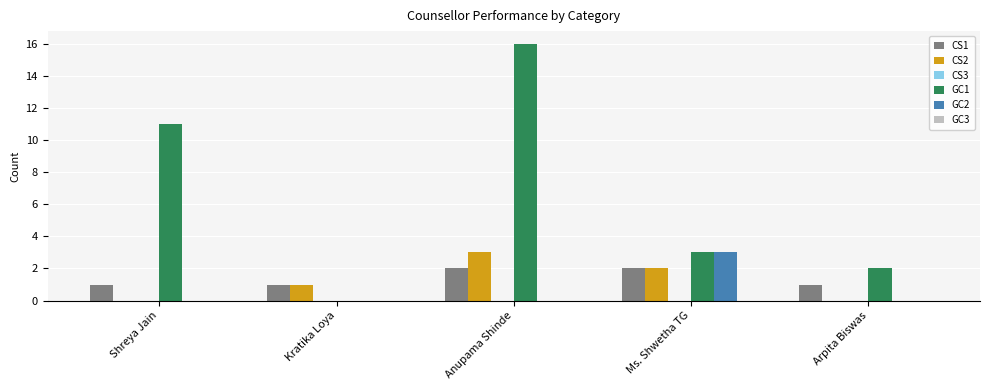

Which category has the highest value in the GC1 series?

Anupama Shinde